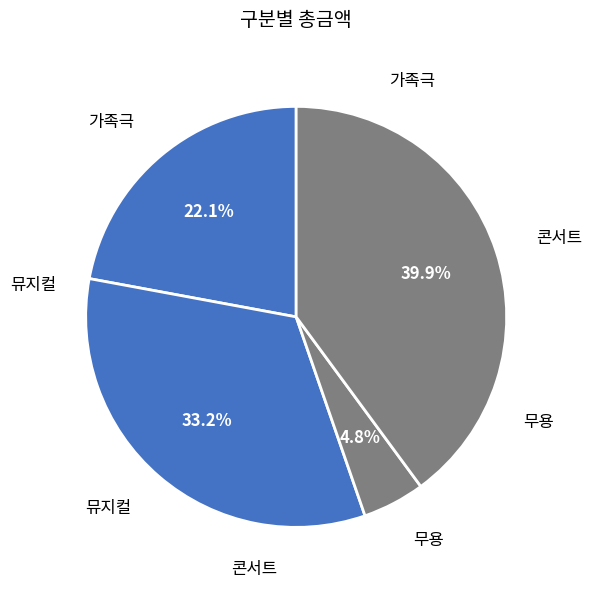

Does any single category account for the majority?

No